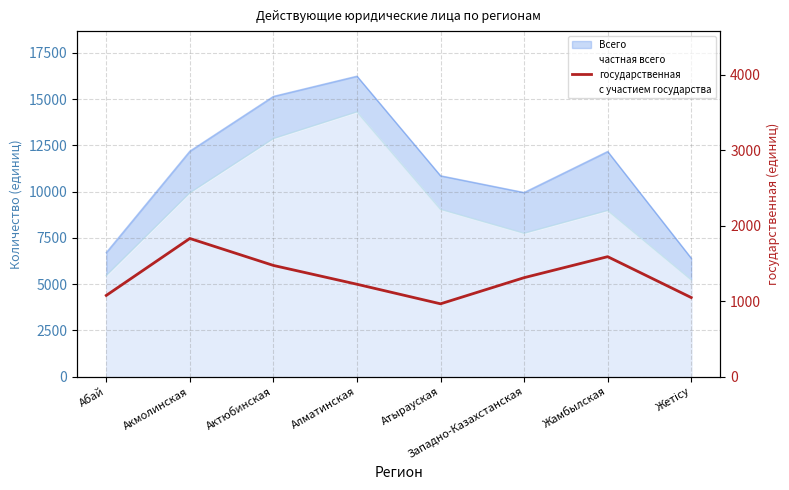

How many interior local peaks (higher than both neighbors) does the data have?

2